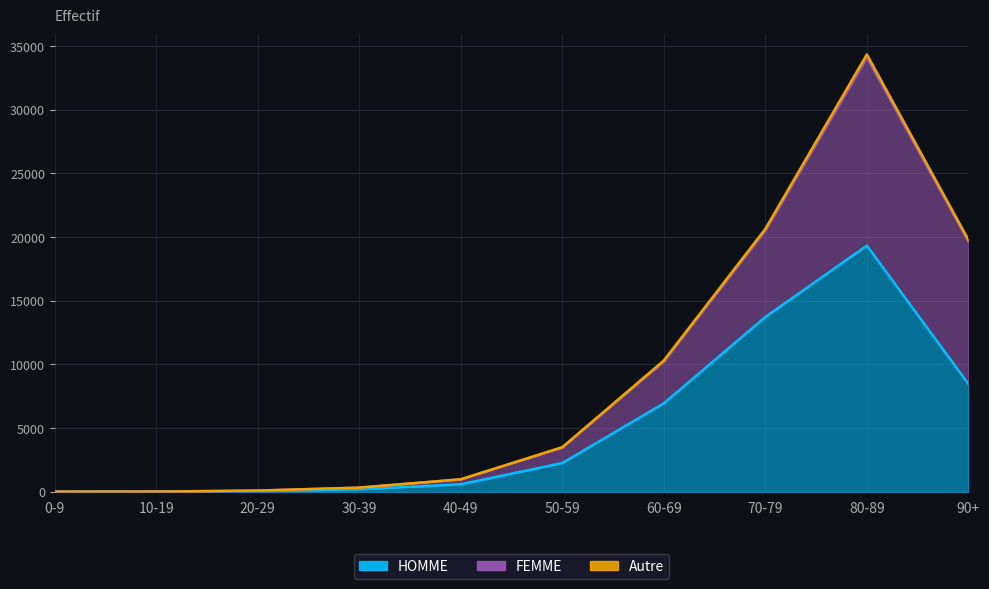

True or false: Autre and HOMME cross at least once.

False